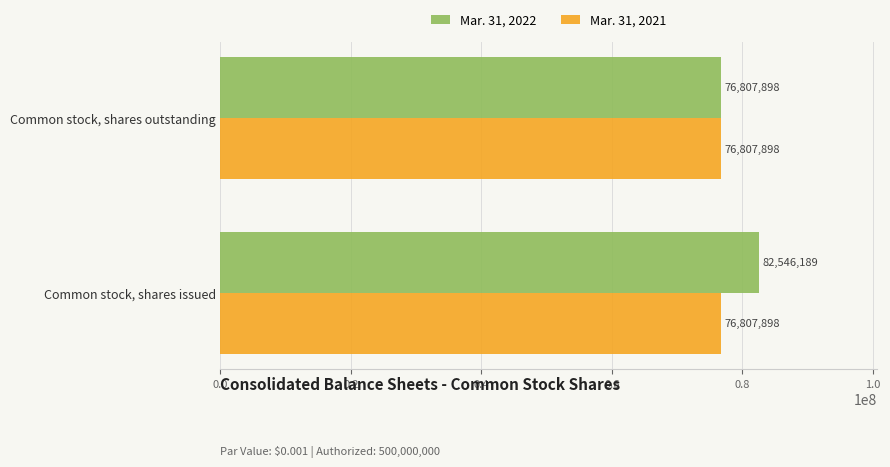

Read the Mar. 31, 2021 value at Common stock, shares outstanding.

76807898